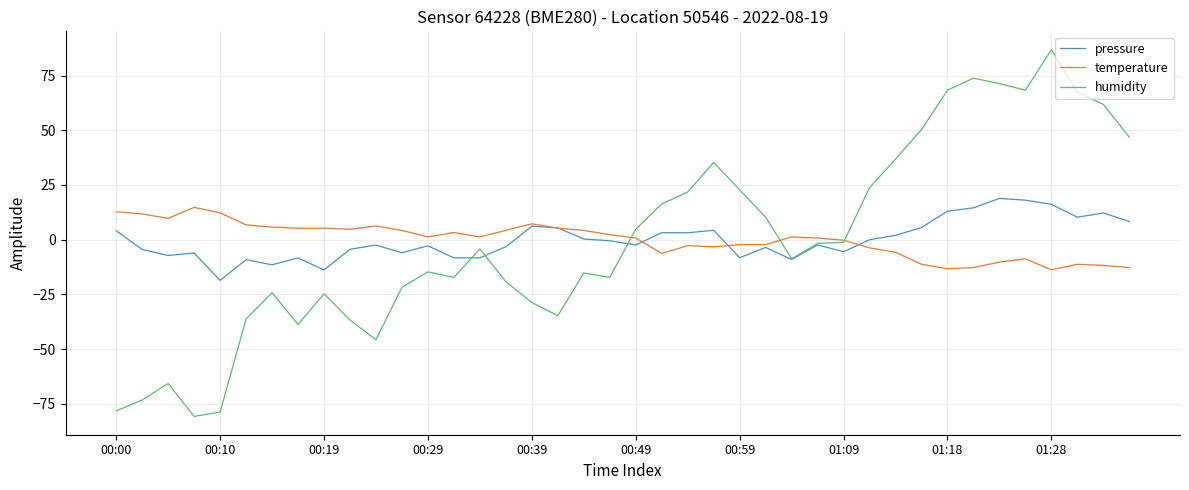

Which series has the largest range (max minus min)?

humidity